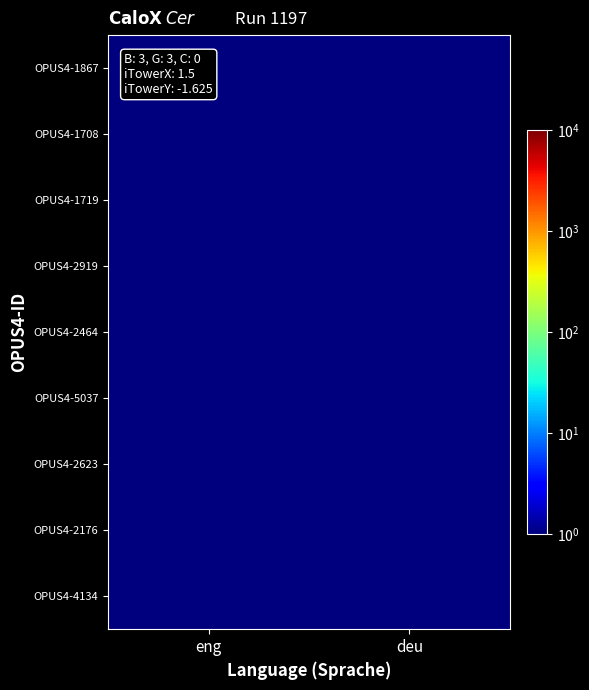

Rank the series by their maximum value, from highest to lowest.

OPUS4-1867, OPUS4-1708, OPUS4-1719, OPUS4-2919, OPUS4-2464, OPUS4-5037, OPUS4-2623, OPUS4-2176, OPUS4-4134